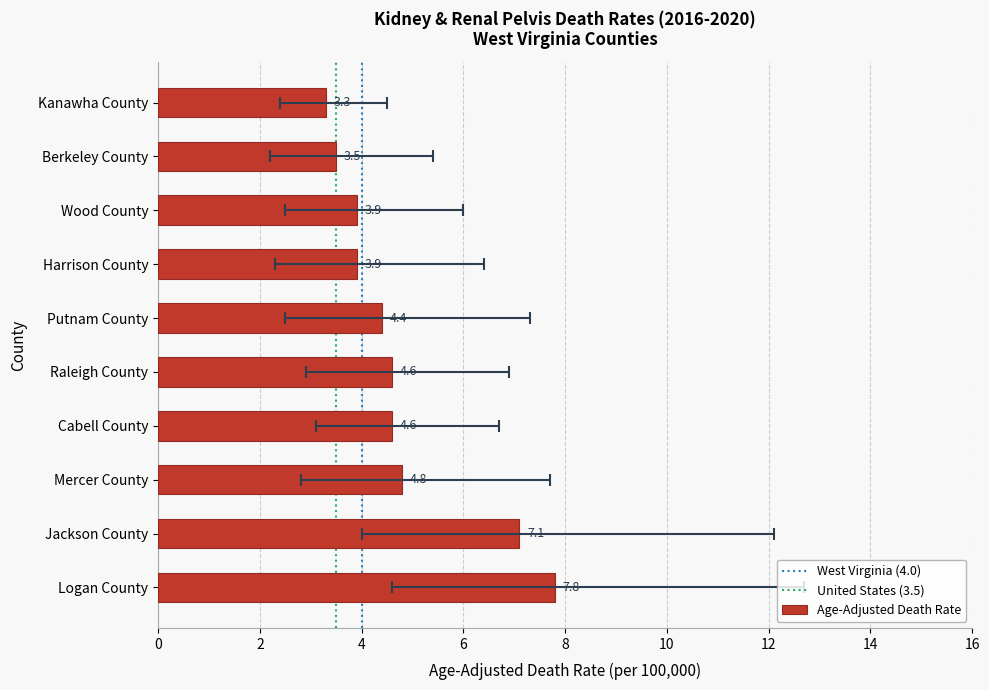

How many bars are there in total?

10